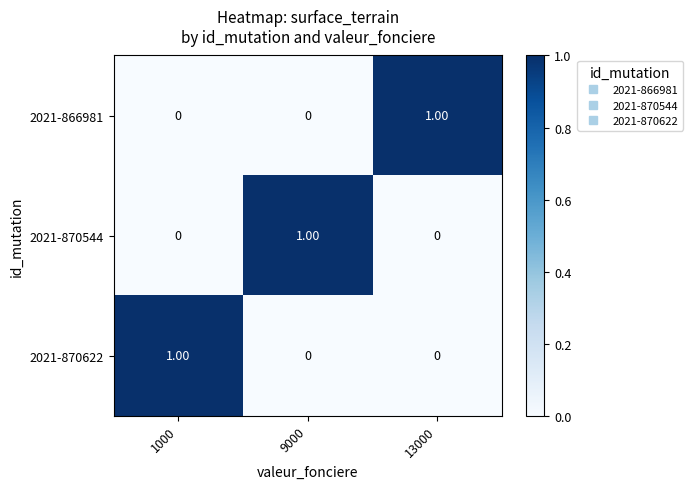

How many values in the 2021-866981 series exceed 0?

1